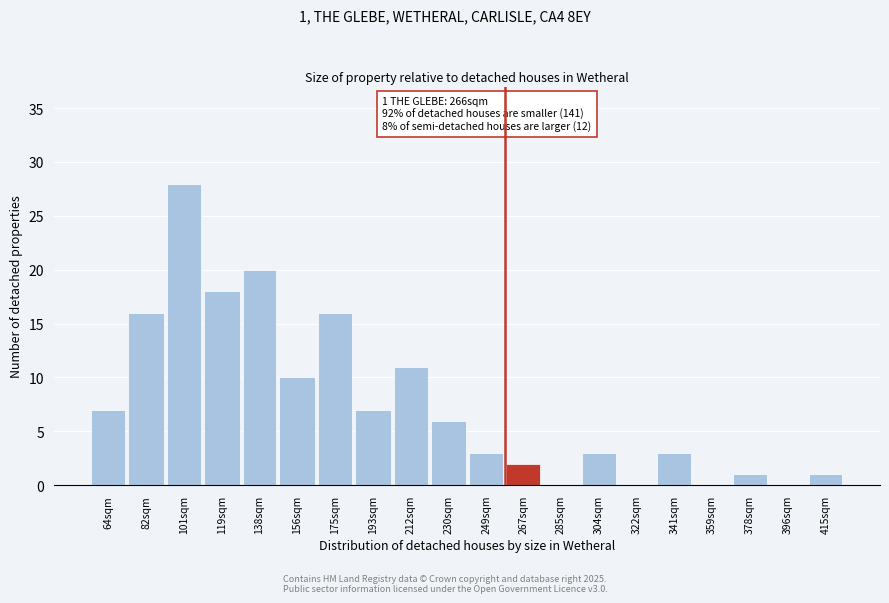

Reading left to right, extract all data points from this chart.

64sqm=7	82sqm=16	101sqm=28	119sqm=18	138sqm=20	156sqm=10	175sqm=16	193sqm=7	212sqm=11	230sqm=6	249sqm=3	267sqm=2	285sqm=0	304sqm=3	322sqm=0	341sqm=3	359sqm=0	378sqm=1	396sqm=0	415sqm=1